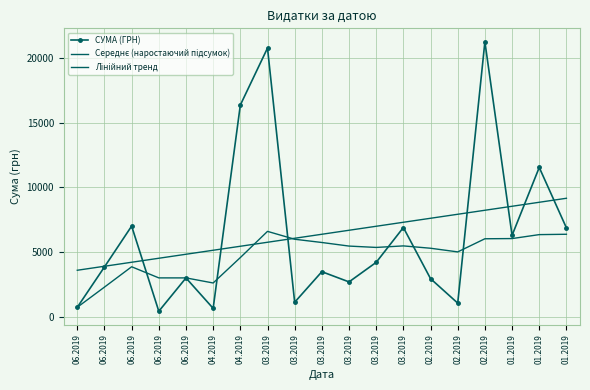

In СУМА (ГРН), how many points are lower than both neighbors (excluding endpoints)?

6